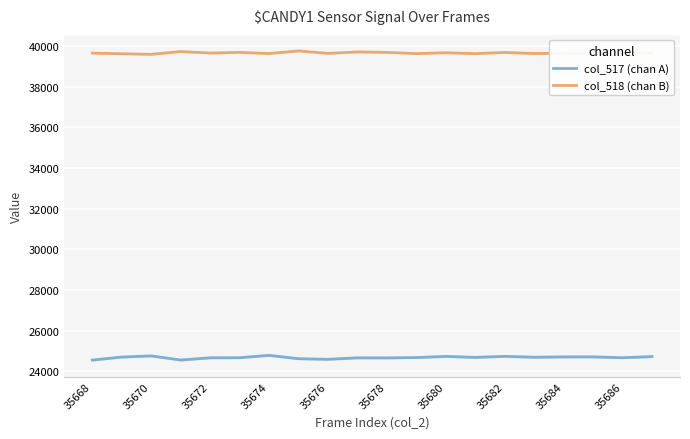

True or false: col_517 (chan A) and col_518 (chan B) intersect in this chart.

False